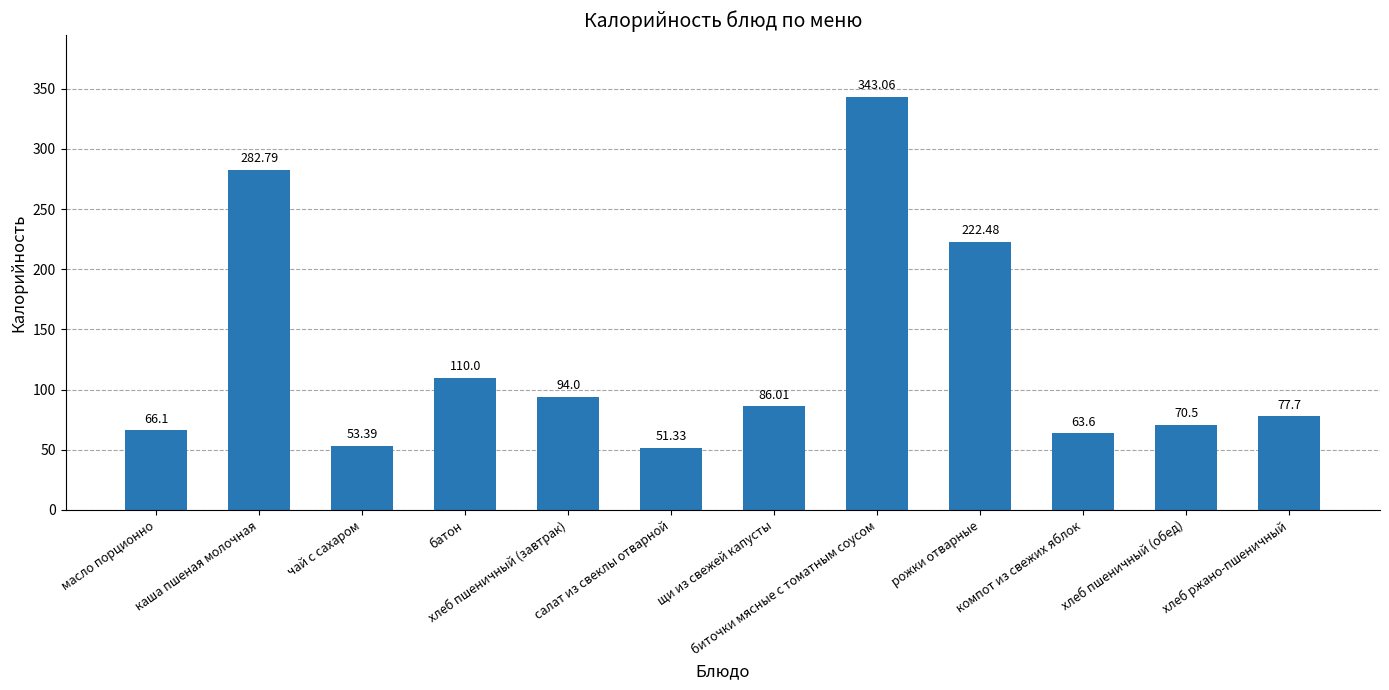

Reading left to right, extract all data points from this chart.

масло порционно=66.1	каша пшеная молочная=282.8	чай с сахаром=53.4	батон=110.0	хлеб пшеничный (завтрак)=94.0	салат из свеклы отварной=51.3	щи из свежей капусты=86.0	биточки мясные с томатным соусом=343.1	рожки отварные=222.5	компот из свежих яблок=63.6	хлеб пшеничный (обед)=70.5	хлеб ржано-пшеничный=77.7